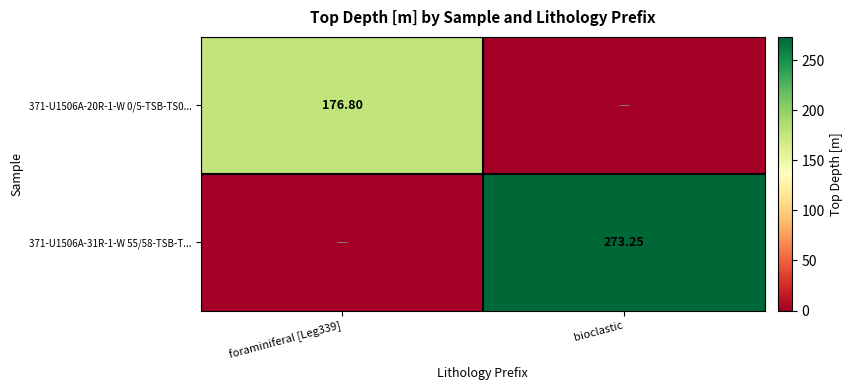

What is the spread (max minus min) of values at bioclastic?

273.2